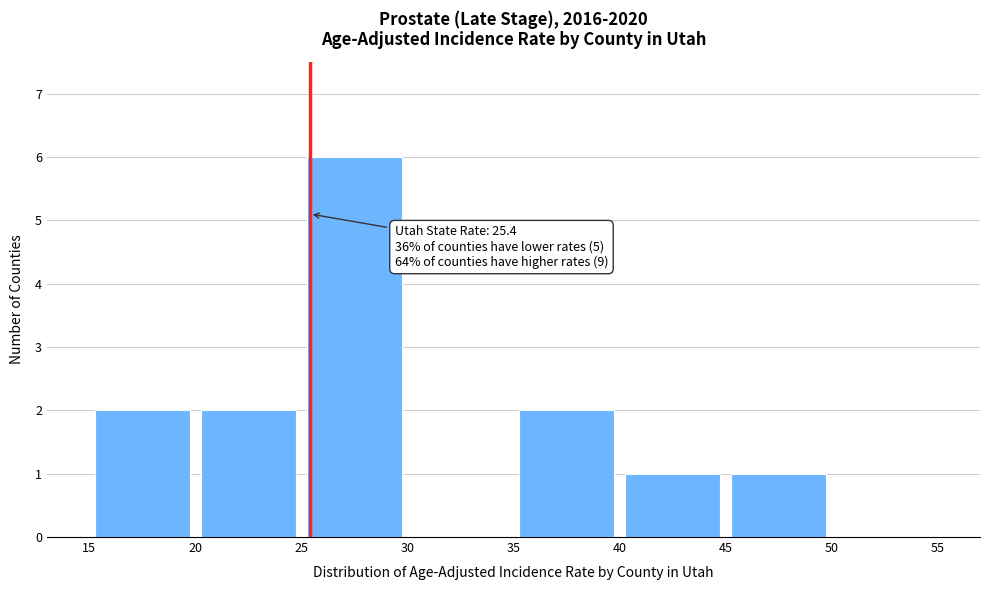

Which range on the x-axis has the tallest bar?

25 to 30